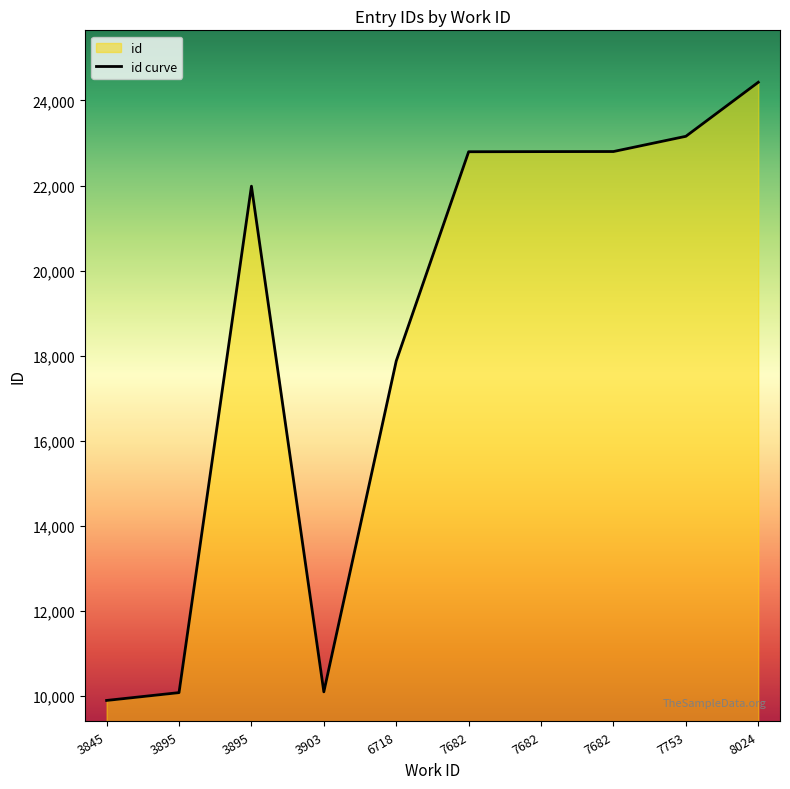

Reading left to right, extract all data points from this chart.

3845=9889	3895=10073	3895=21984	3903=10091	6718=17874	7682=22794	7682=22797	7682=22799	7753=23157	8024=24428